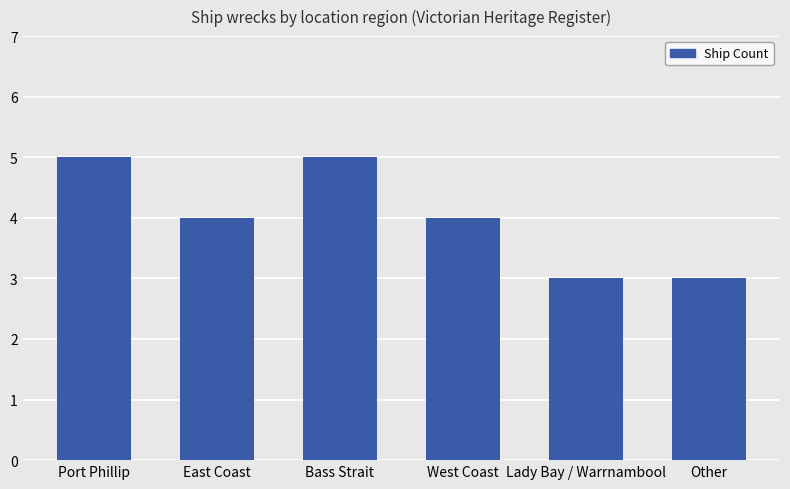

What value does the data have at Other?

3